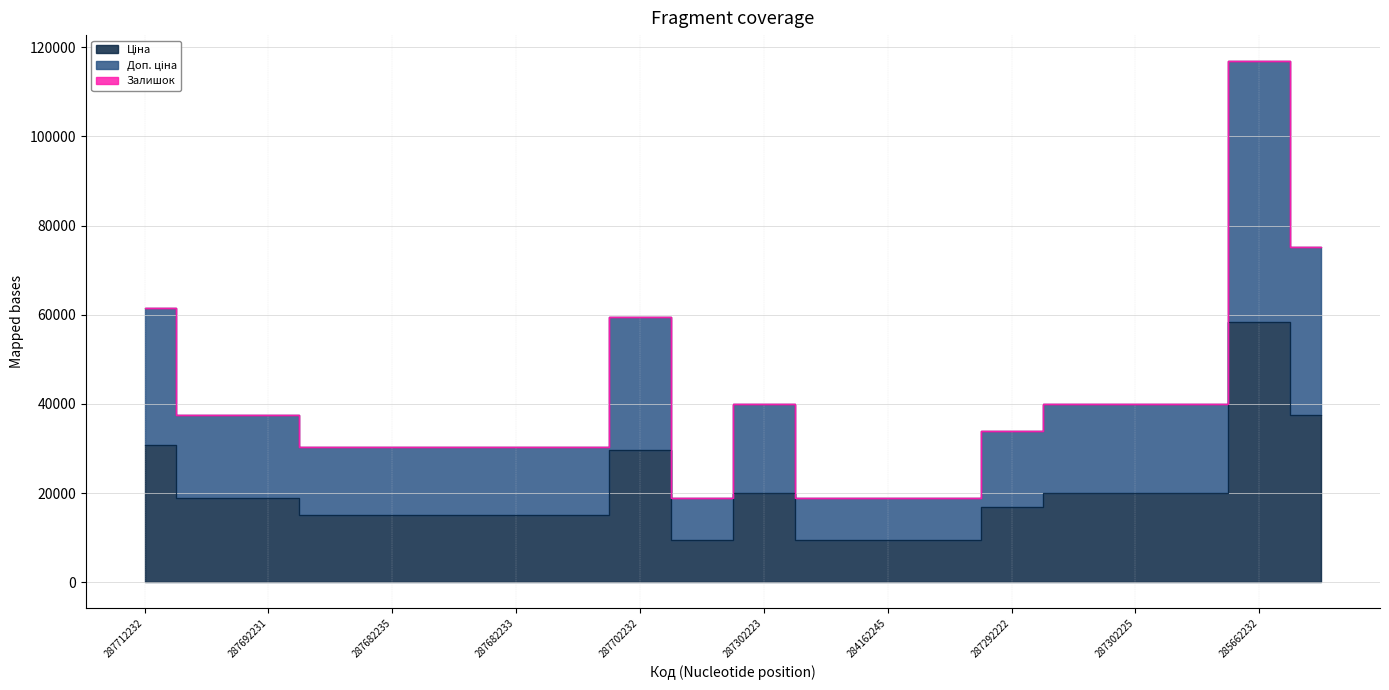

Is the value of Ціна at 287302225 greater than the value of Доп. ціна at 287702232?

No